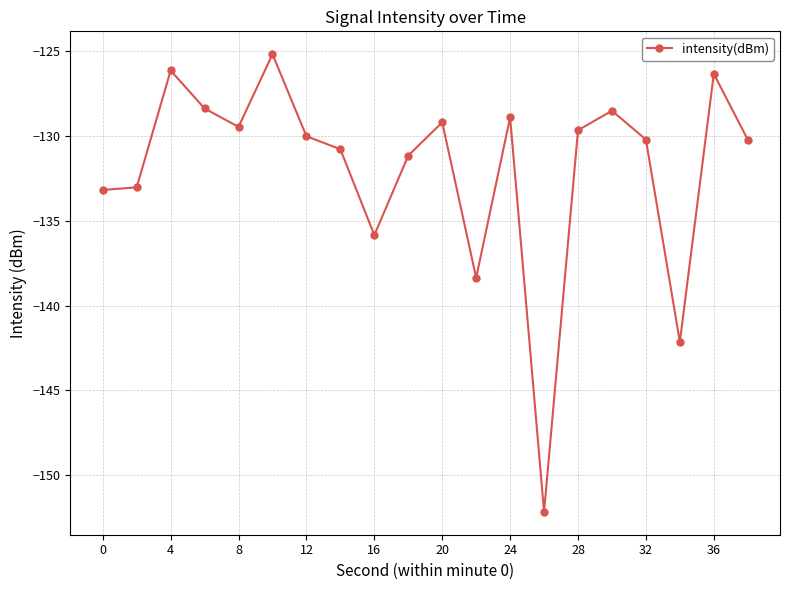

What is the value of the 14th point from the left?

-152.2